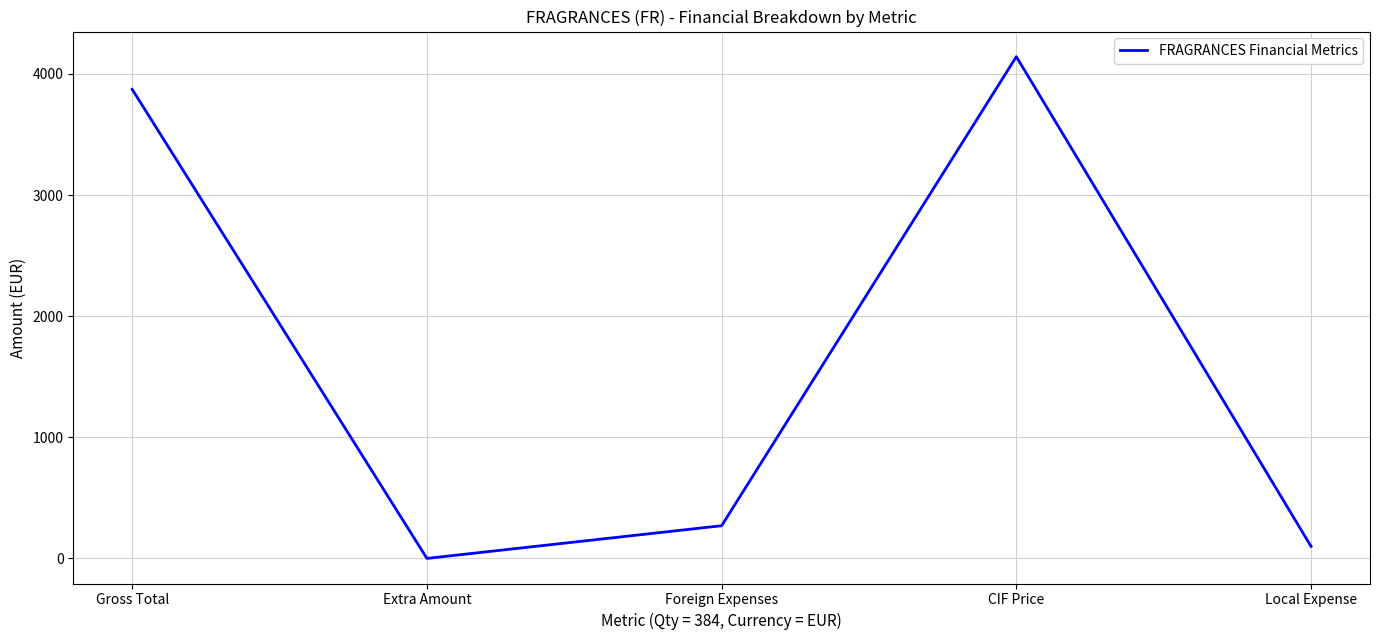

Reading left to right, what are all the values shown in this chart?

Gross Total=3873.0	Extra Amount=0.0	Foreign Expenses=270.1	CIF Price=4143.1	Local Expense=99.2